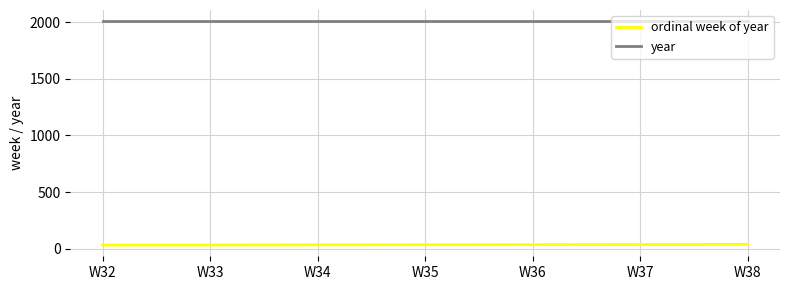

True or false: year and ordinal week of year cross at least once.

False